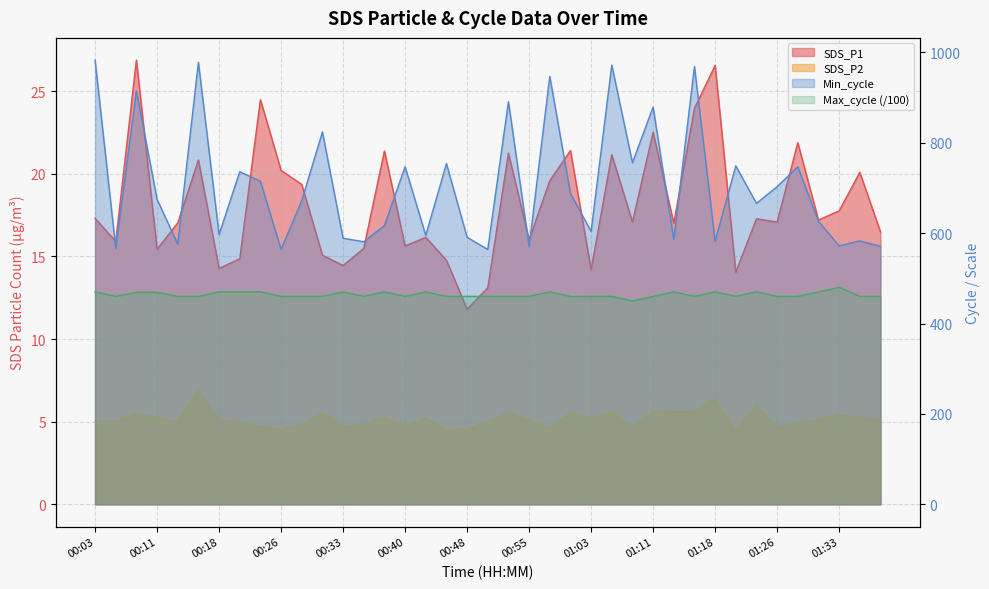

Does the chart have visible grid lines?

Yes